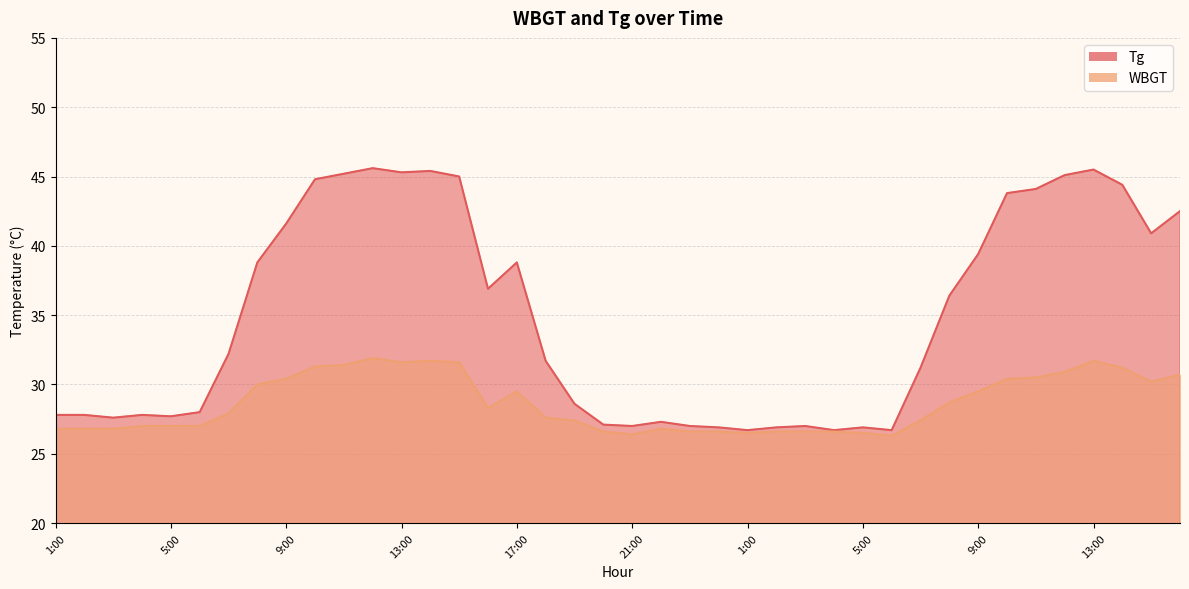

At how many categories does at least one series exceed 33?

19